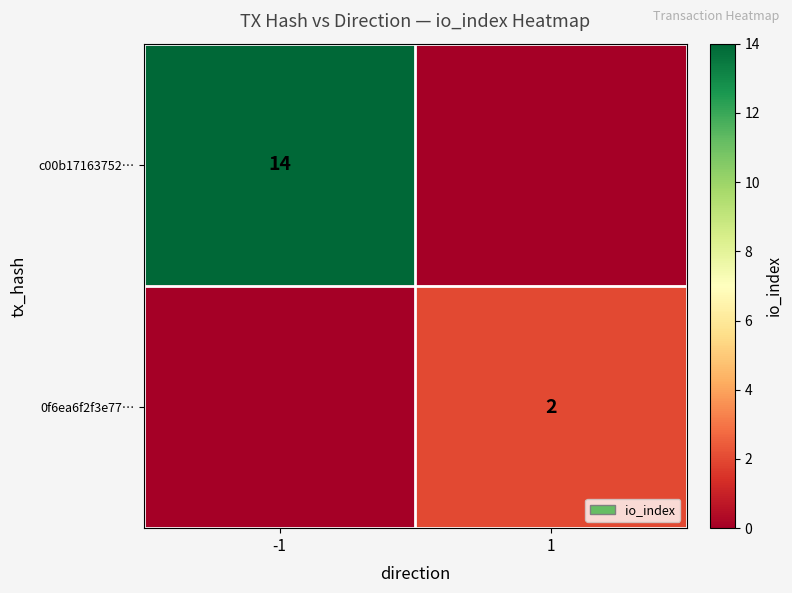

What is the difference between the highest and lowest values at 1?

2